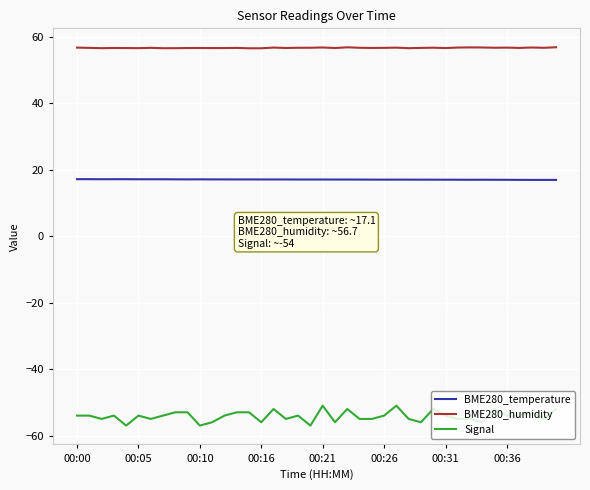

What is the maximum value for Signal?

-51.0